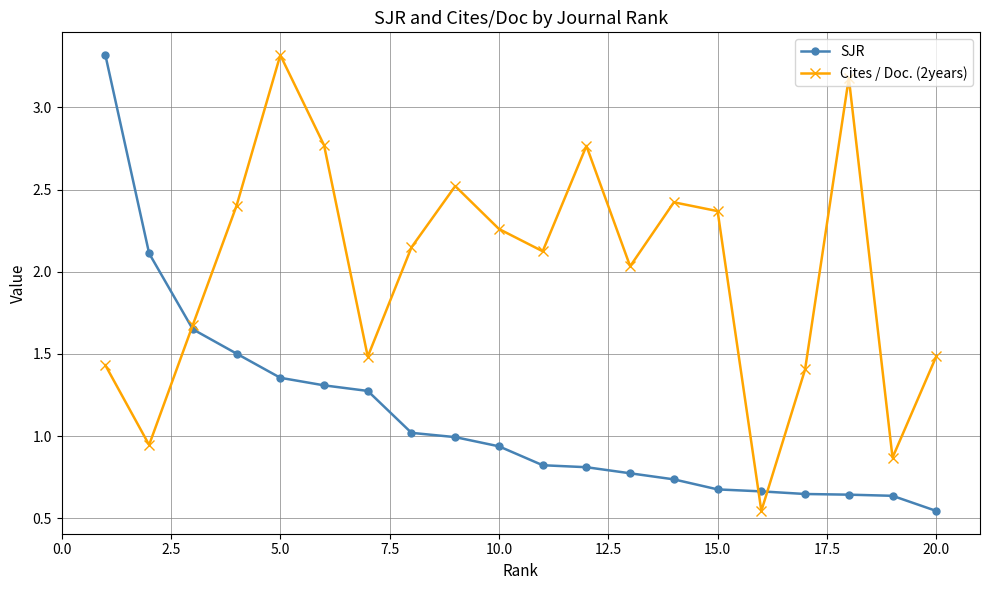

How many times do Cites / Doc. (2years) and SJR cross each other?

3